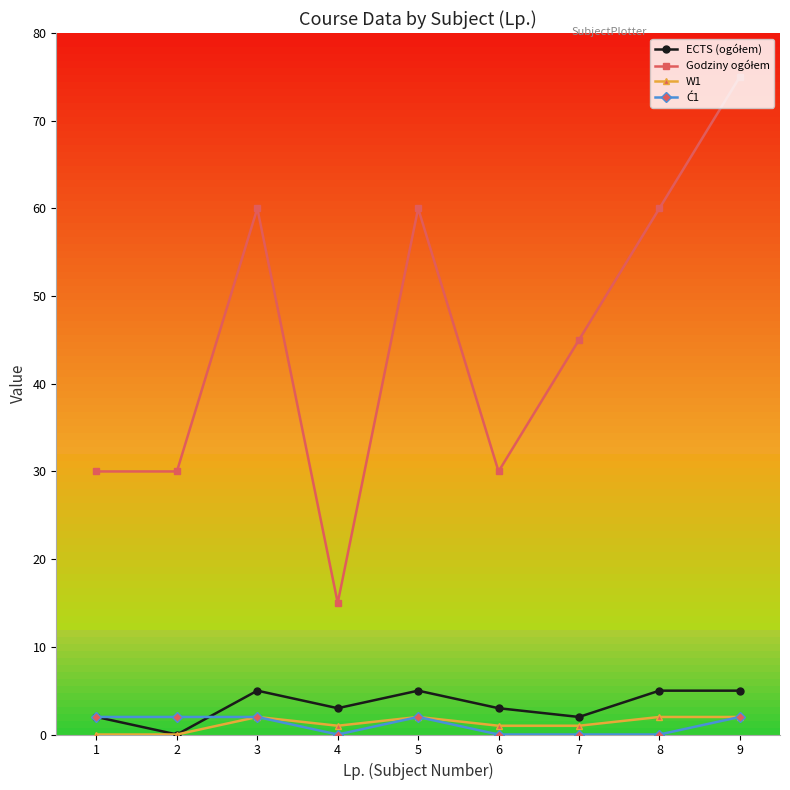

Which label corresponds to the largest value in the chart?

9